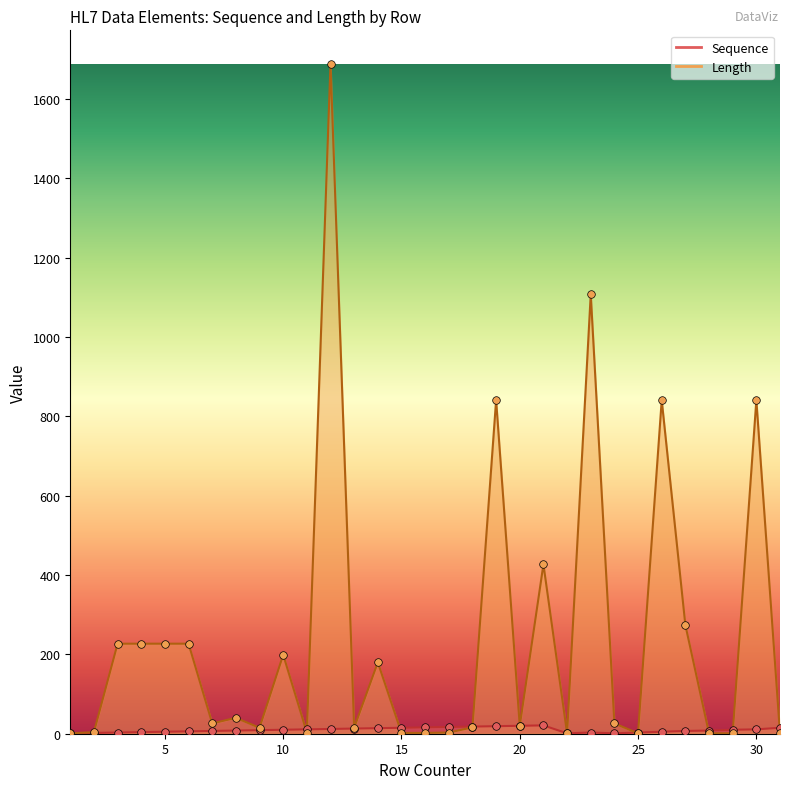

Which series contains the highest Y value?

Length